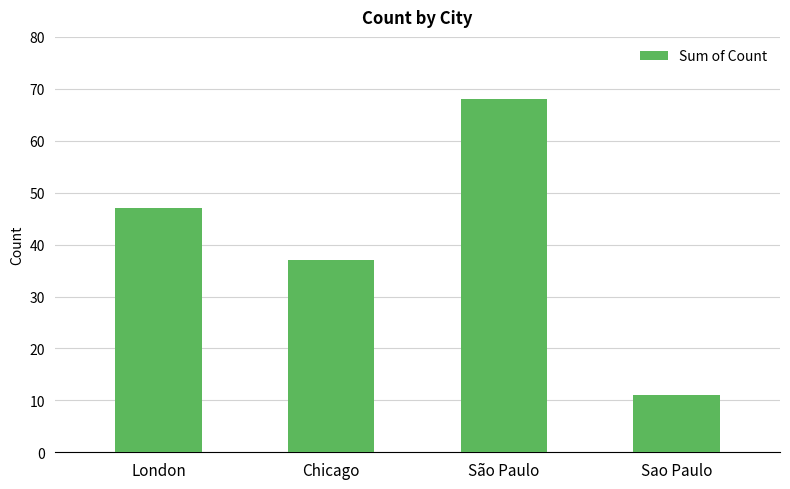

True or false: the data shows 6 at Sao Paulo.

False